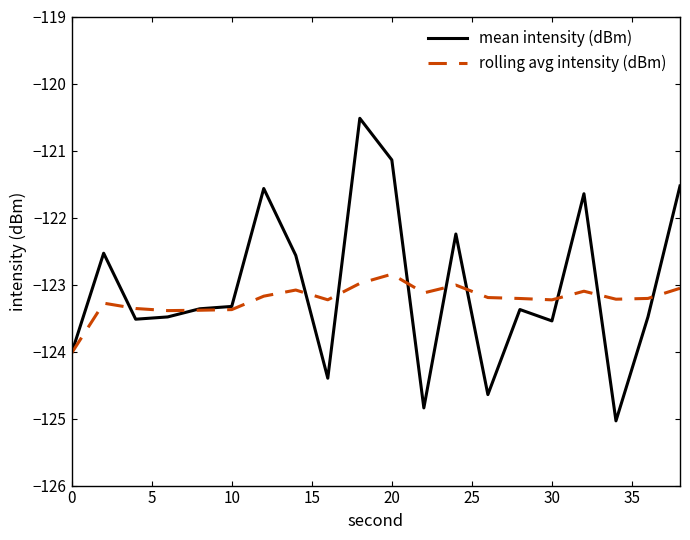

What is the maximum value for mean intensity (dBm)?

-120.5